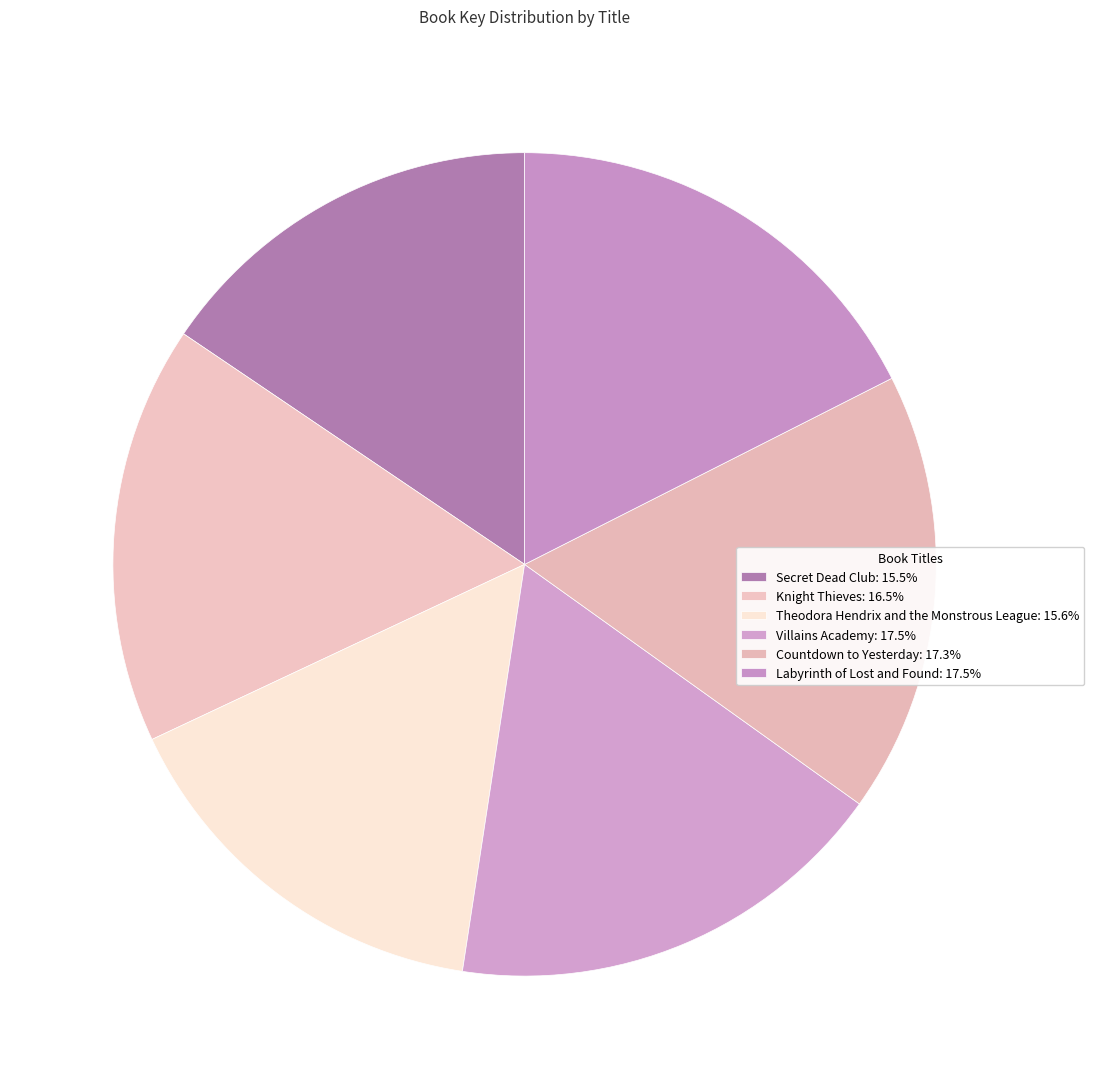

How many slices are in this pie chart?

6